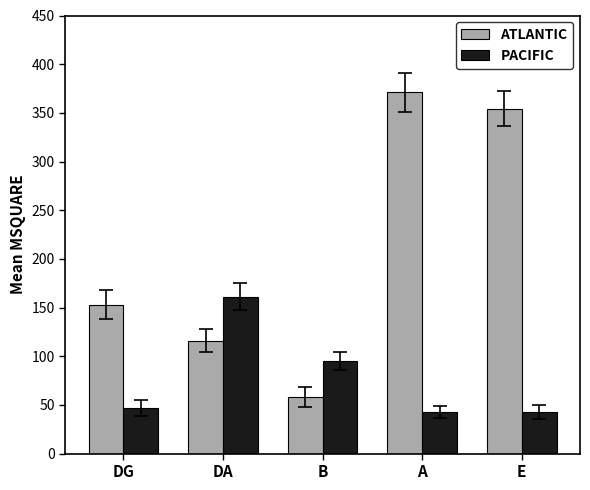

At which category is the sum across all series the highest?

A